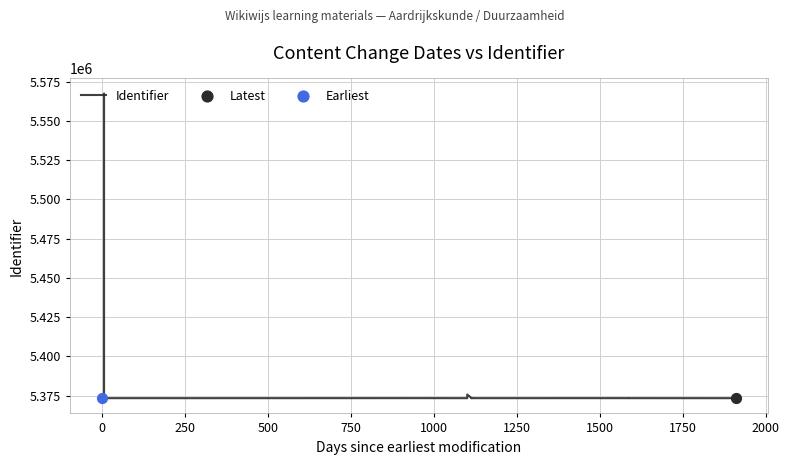

Approximately how many times larger is the value at 1500 compared to 1250?

1.0